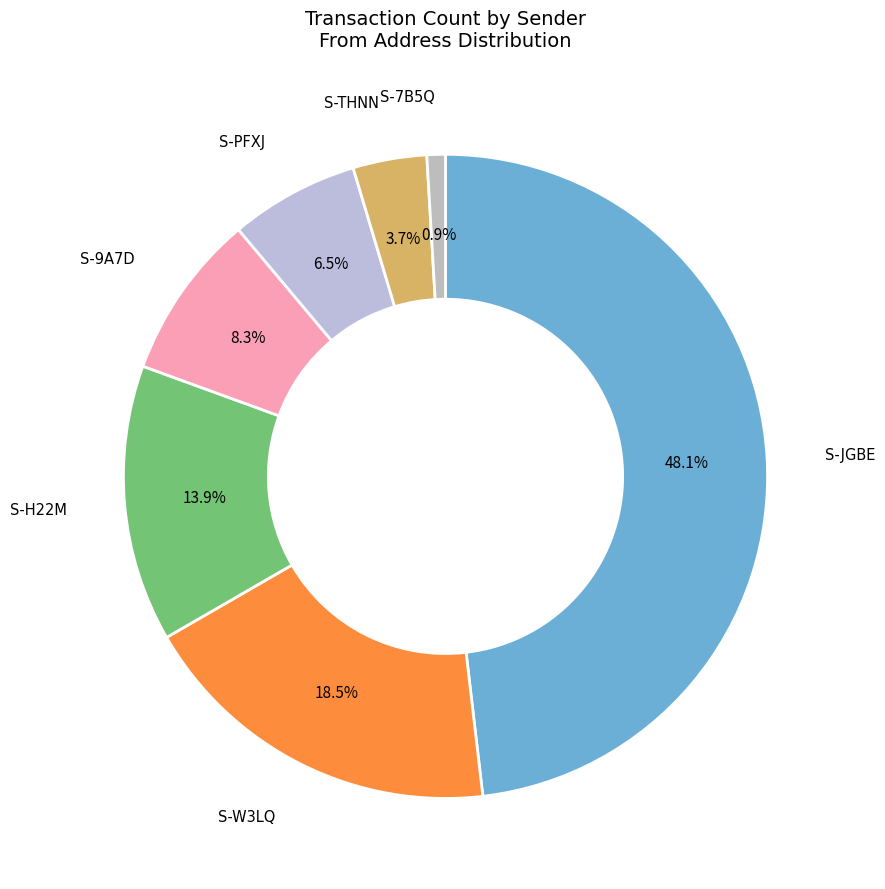

Which category has the smallest portion of the pie?

S-7B5Q